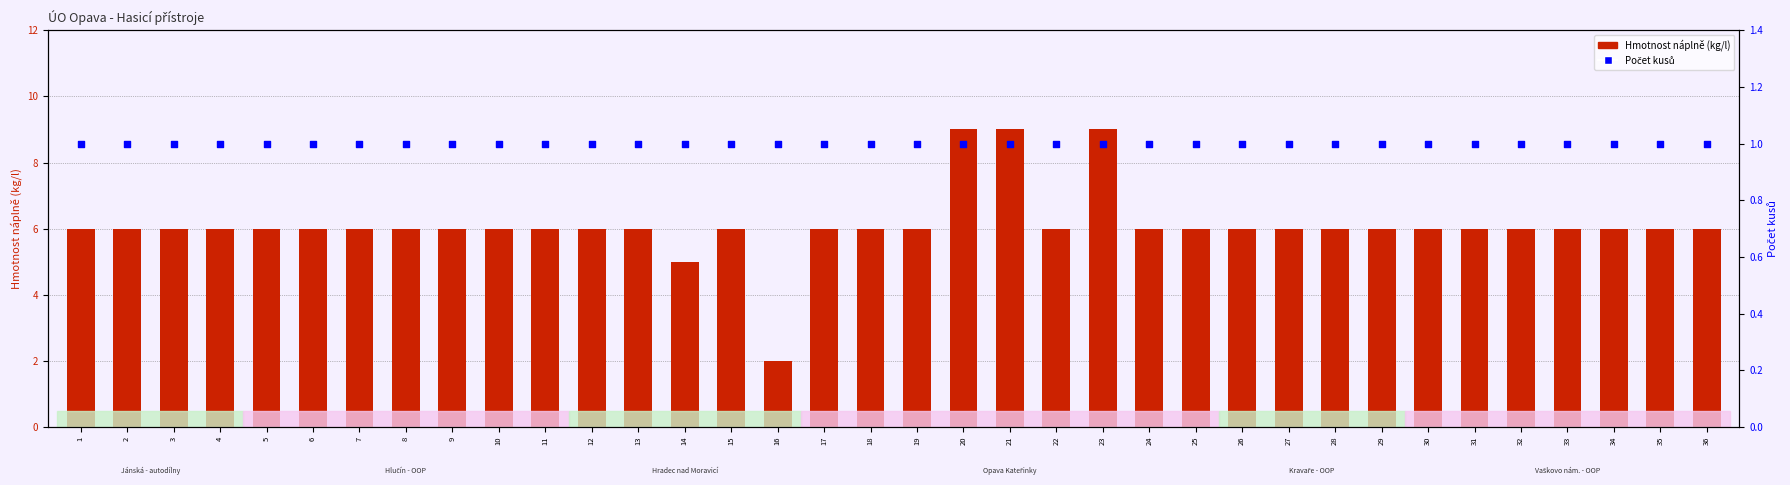

Which series has the largest total across all categories?

Hmotnost náplně (kg/l)